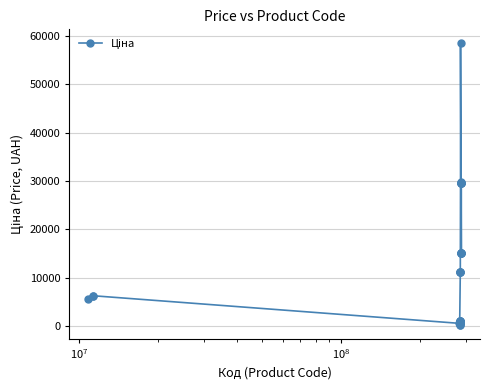

What is the difference between the maximum and minimum values?

58066.7